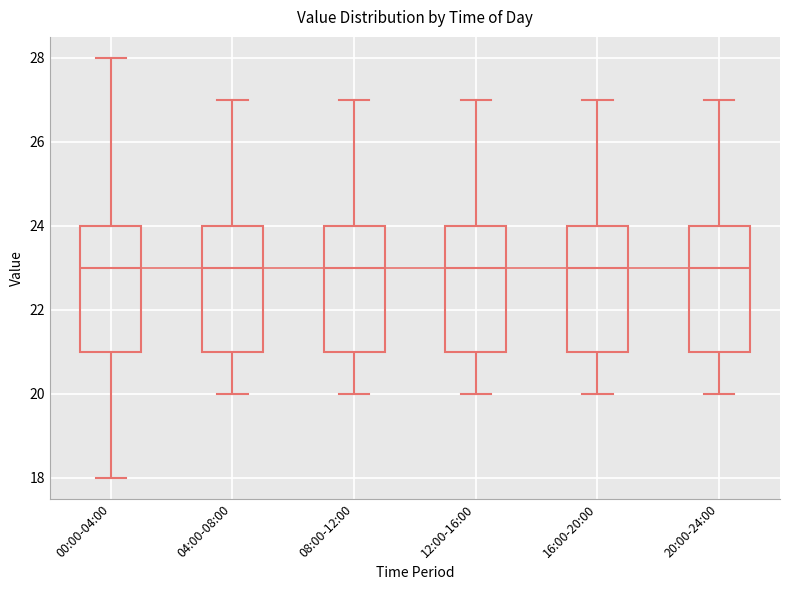

Reading left to right, read every box against the y-axis: the position of its median line, the range the box covers, and the ends of its whiskers. The values are not printed on the chart, so give them approximately, as read against the axis.

00:00-04:00: median 23, box 21 to 24, whiskers 18 to 28
04:00-08:00: median 23, box 21 to 24, whiskers 20 to 27
08:00-12:00: median 23, box 21 to 24, whiskers 20 to 27
12:00-16:00: median 23, box 21 to 24, whiskers 20 to 27
16:00-20:00: median 23, box 21 to 24, whiskers 20 to 27
20:00-24:00: median 23, box 21 to 24, whiskers 20 to 27